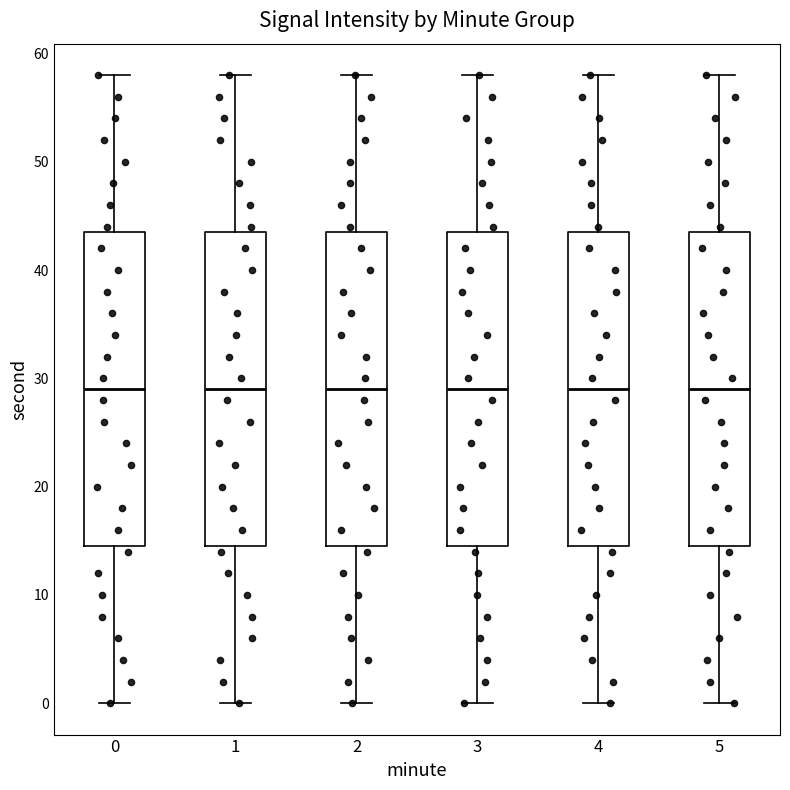

Reading left to right, transcribe this box plot: for each box, give where its median line is, the range the box spans, and where its two whiskers end, as read against the y-axis. The values are not printed on the chart, so give them approximately, as read against the axis.

0: median 29, box 15 to 44, whiskers 0 to 58
1: median 29, box 15 to 44, whiskers 0 to 58
2: median 29, box 15 to 44, whiskers 0 to 58
3: median 29, box 15 to 44, whiskers 0 to 58
4: median 29, box 15 to 44, whiskers 0 to 58
5: median 29, box 15 to 44, whiskers 0 to 58